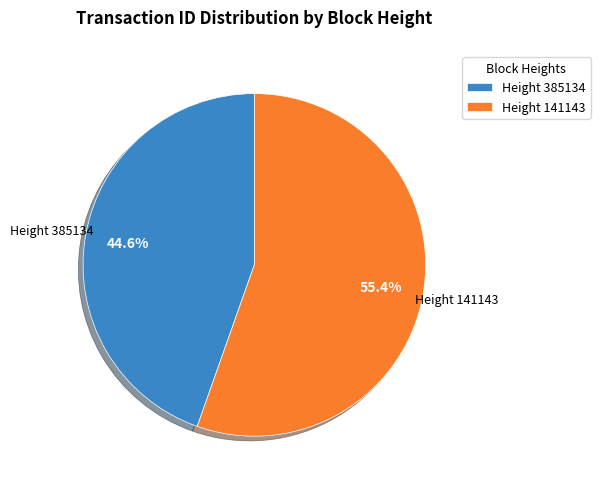

Count the number of slices in the pie.

2